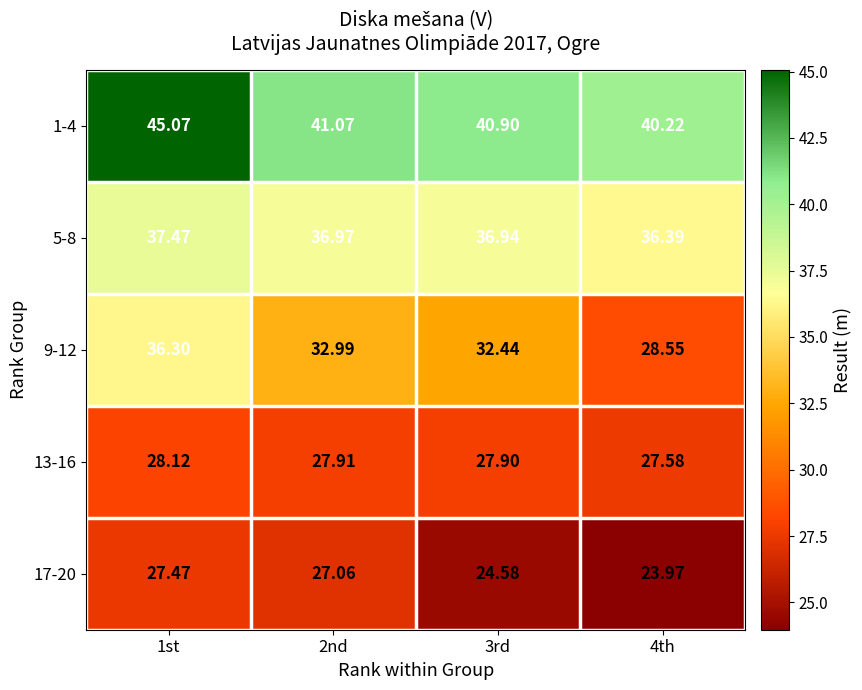

Is the value of 5-8 at 2nd greater than the value of 9-12 at 2nd?

Yes